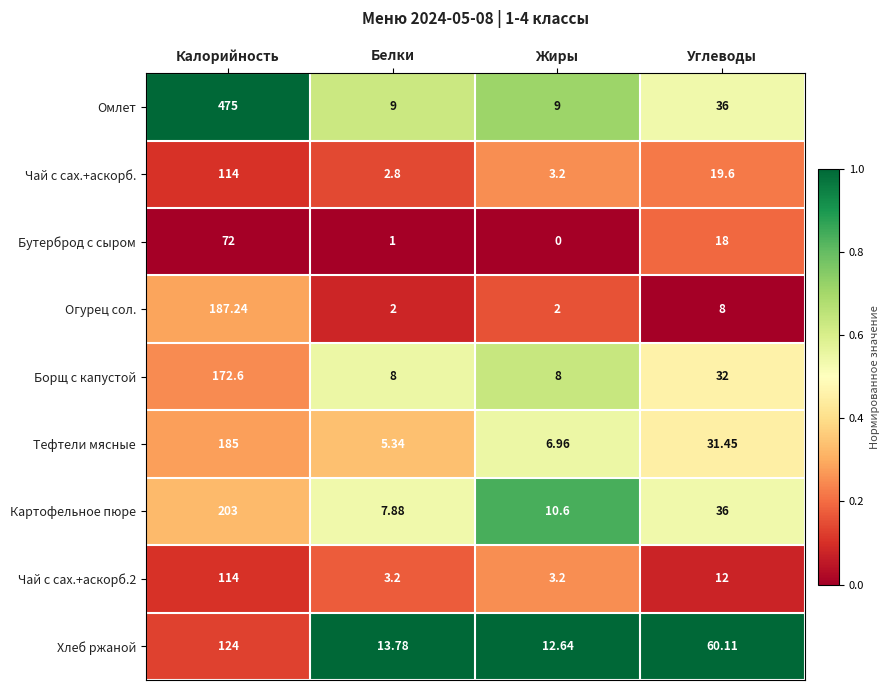

Where does the Чай с сах.+аскорб.2 series first go above 12?

Калорийность